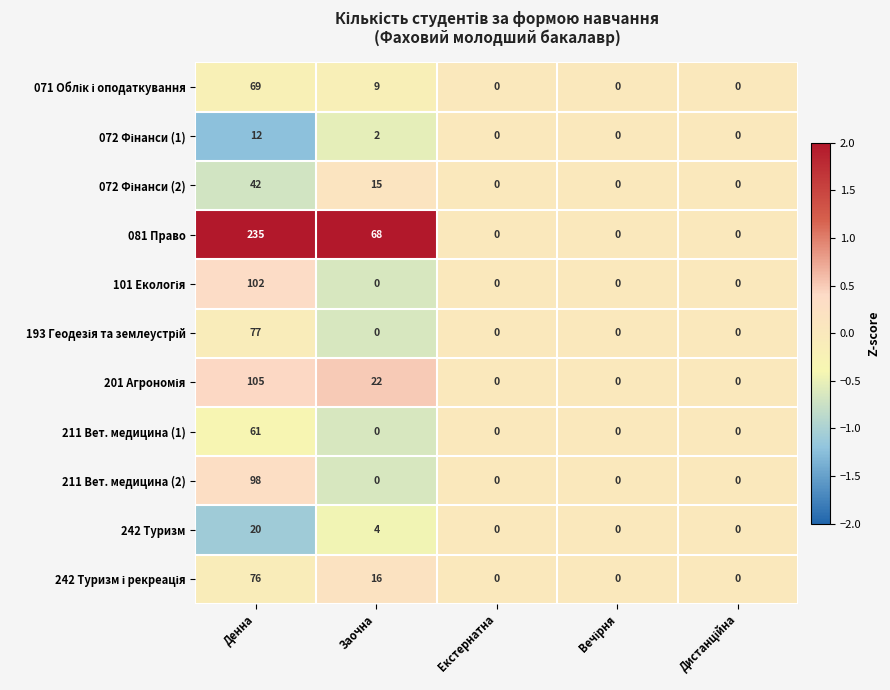

The value of 081 Право at Денна is 235. True or false?

True